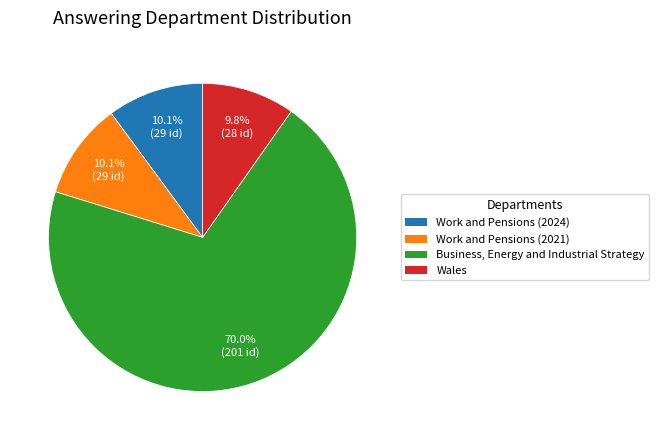

To the nearest percent, what is the difference between the Work and Pensions (2021) and Business, Energy and Industrial Strategy slice percentages?

60%